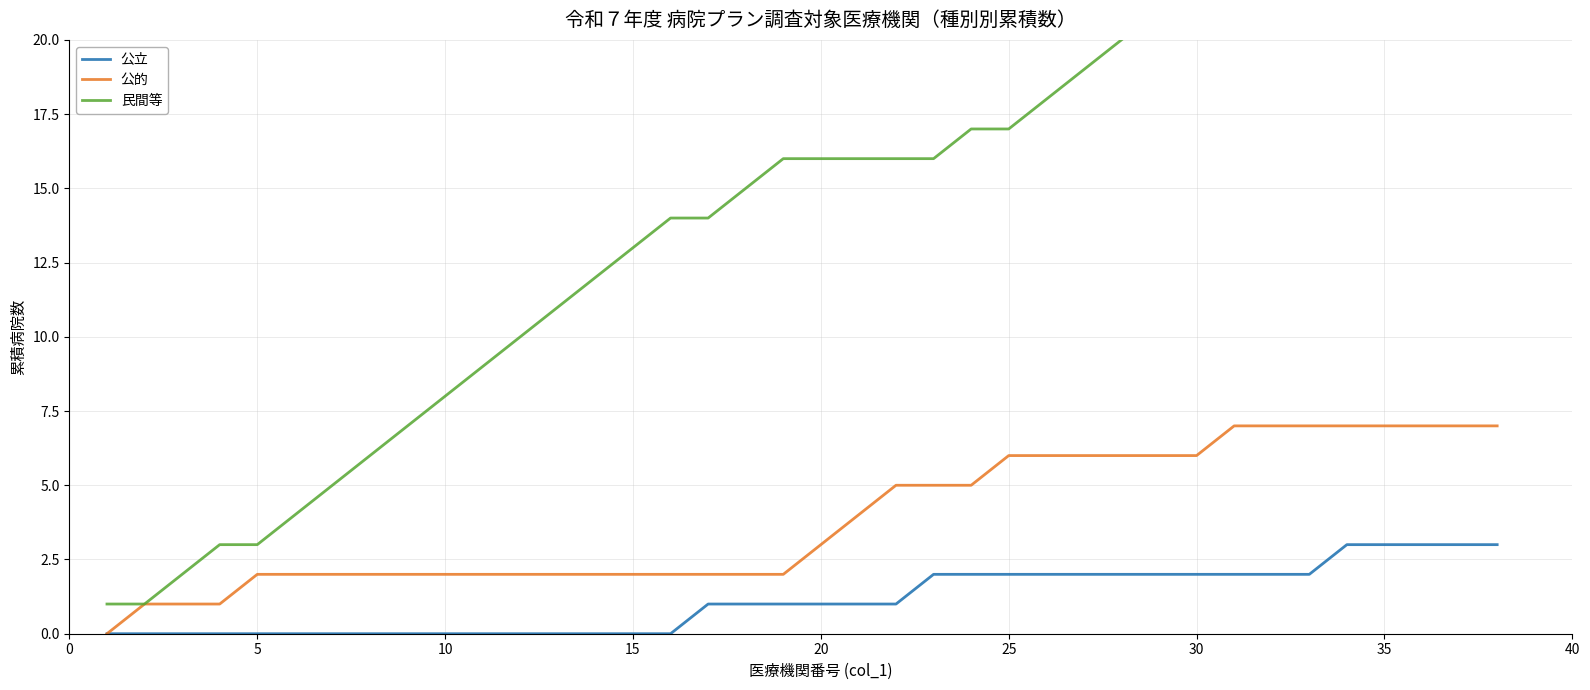

What is the maximum value for 公的?

7